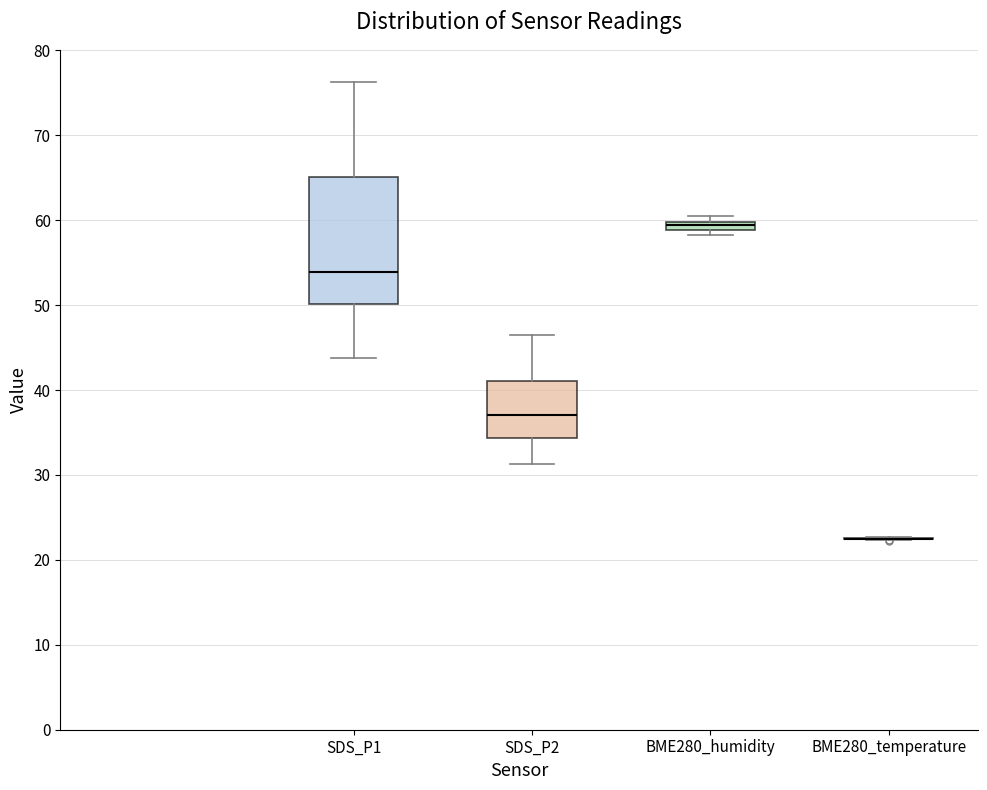

Comparing the boxes themselves (not the whiskers), which one is the tallest?

SDS_P1